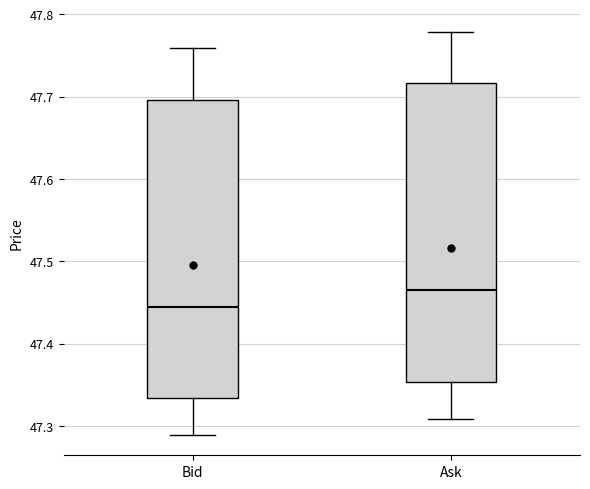

Where does the median line of the box for Bid sit on the y-axis? The values are not printed on the chart, so give them approximately, as read against the axis.

47.45